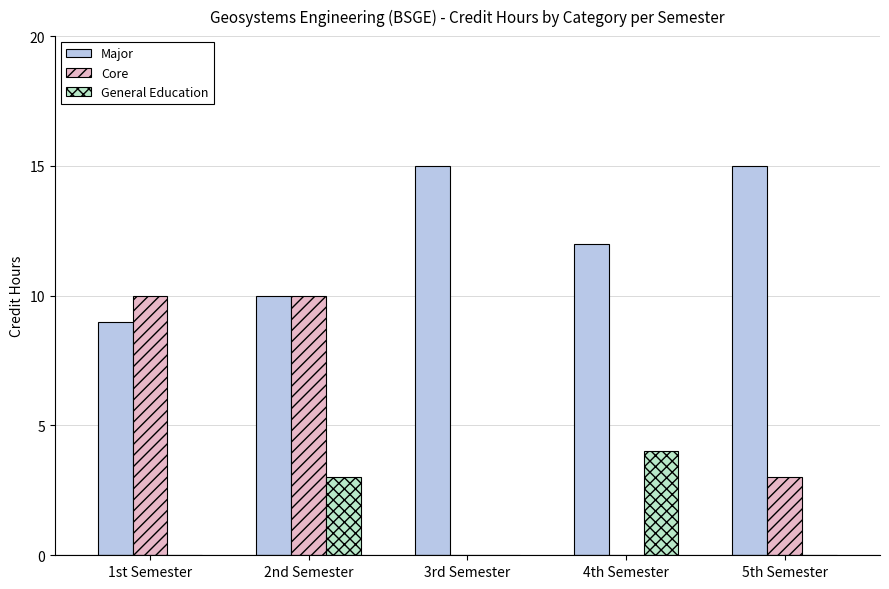

What is the maximum value shown in the chart?

15